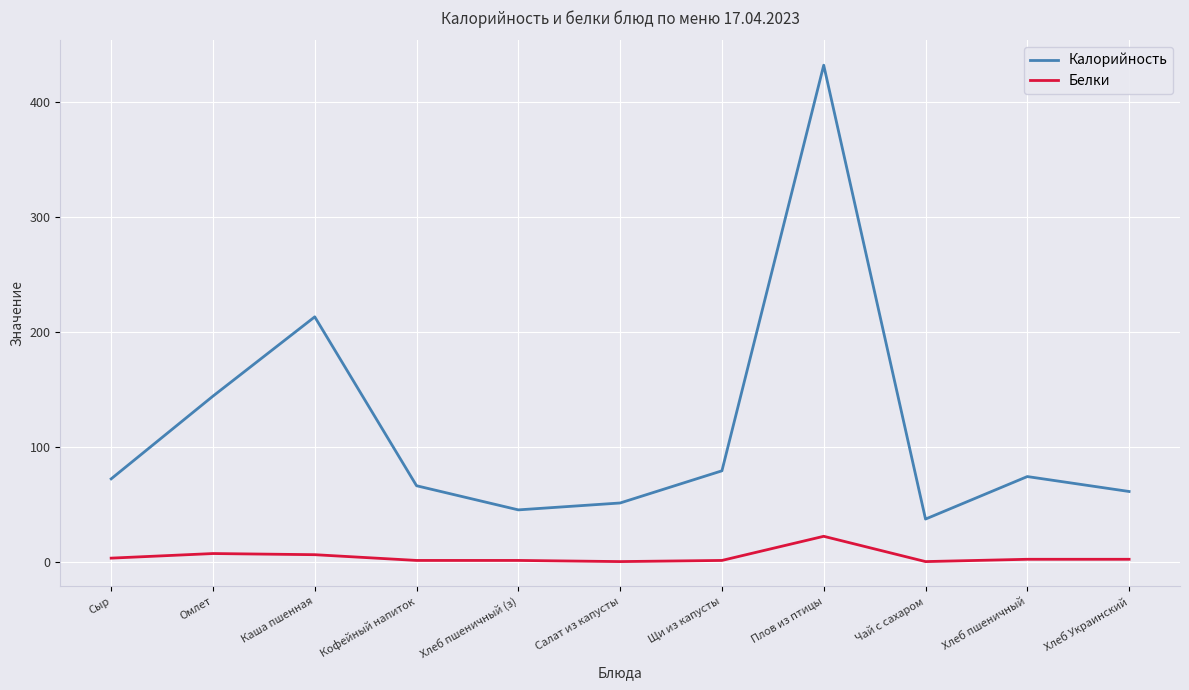

Count the number of categories in the chart.

11